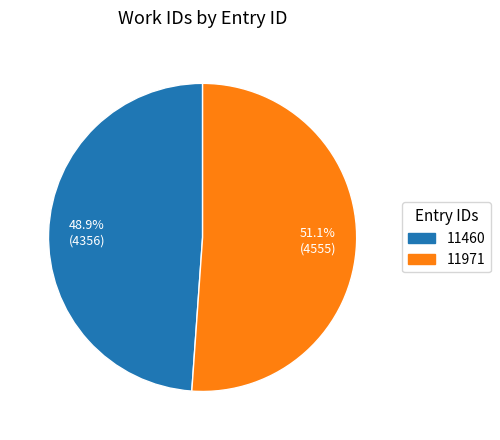

Count the number of slices in the pie.

2